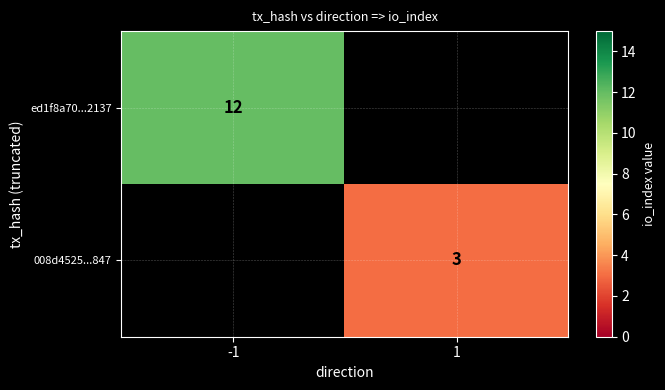

Is the value of 008d4525...847 at 1 greater than the value of ed1f8a70...2137 at -1?

No